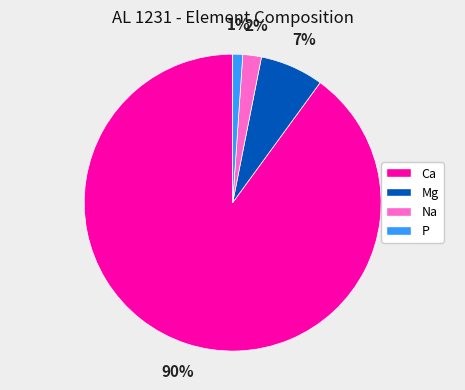

Which has a higher value, Ca or Na?

Ca